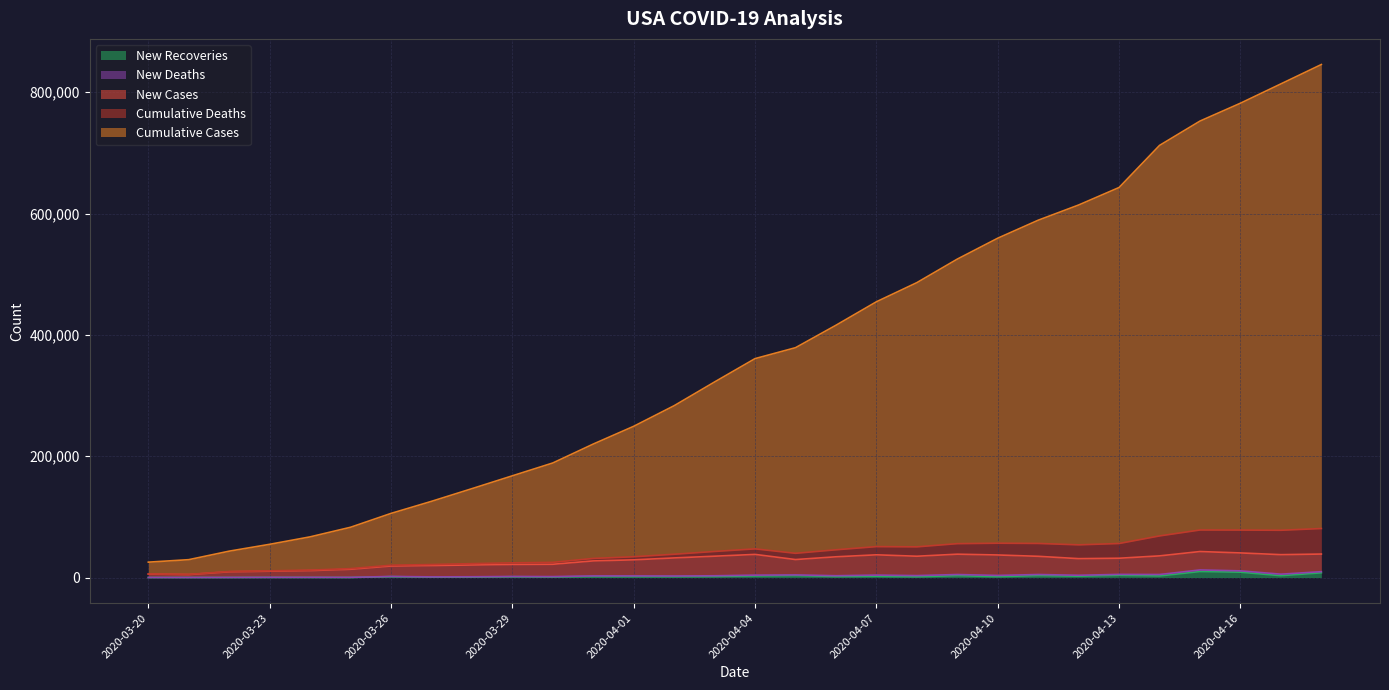

What is the difference between the maximum and minimum values in the New Deaths series?

2572